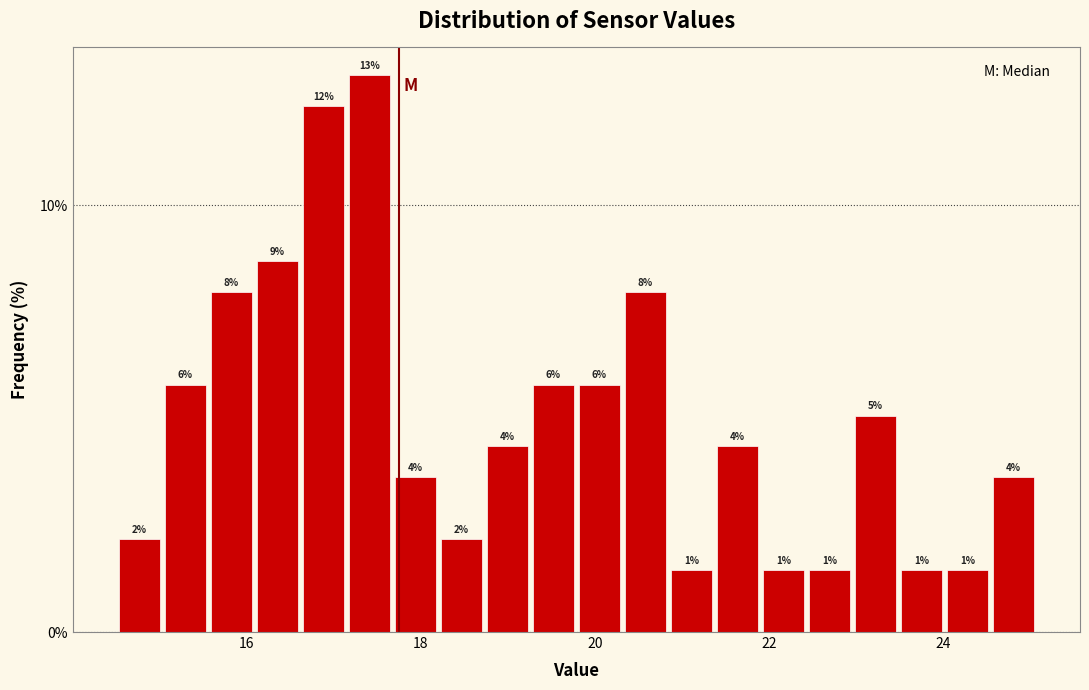

Read against the x-axis, roughly where is the centre of the tallest bar?

17.4